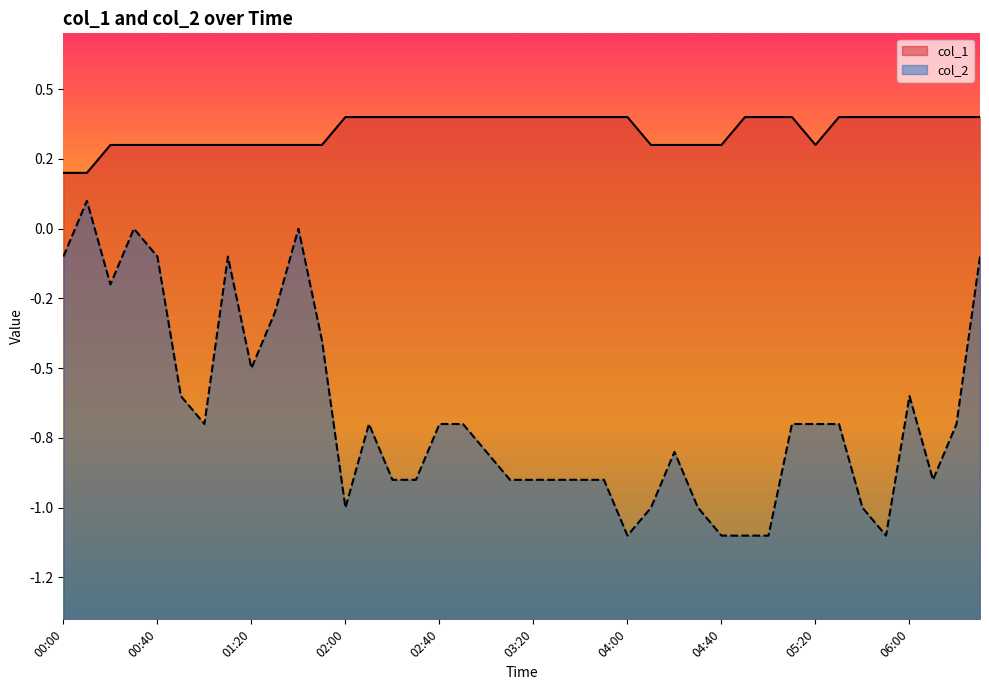

The value of col_2 at 01:20 is -0.5. True or false?

True